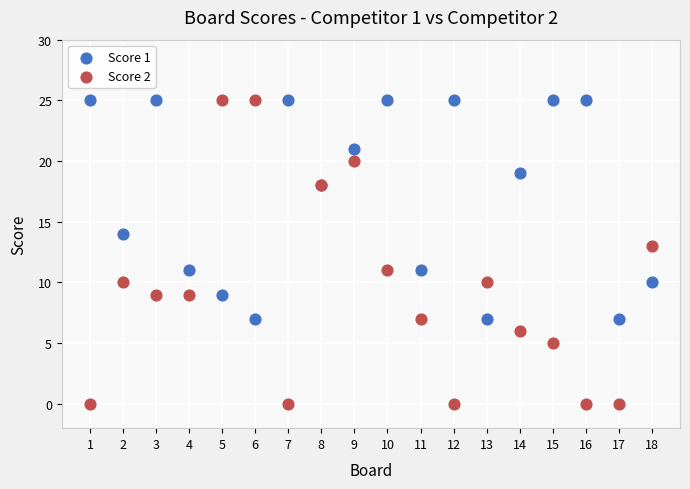

Which series has the largest Y range (max minus min)?

Score 2